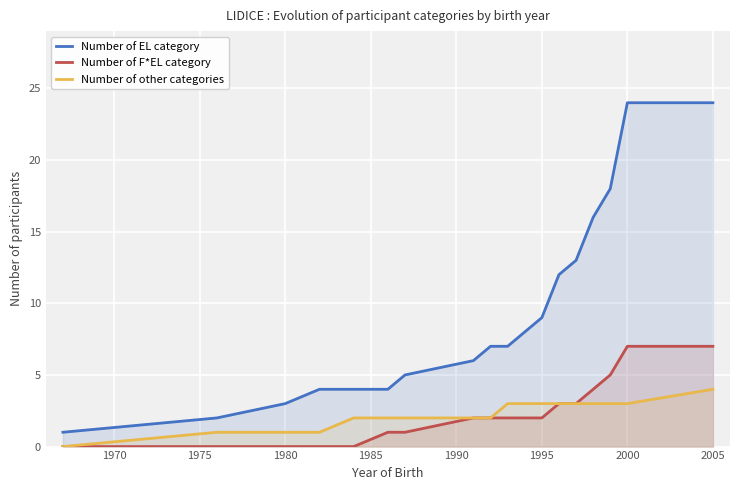

True or false: Number of EL category and Number of F*EL category cross at least once.

False